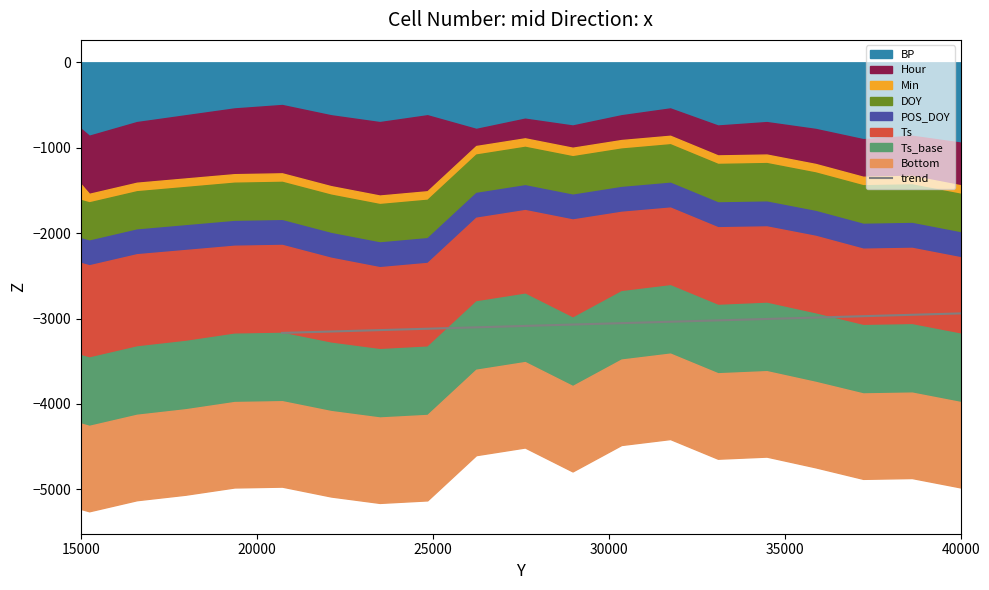

Between 20000 and 15000, which is larger?

20000